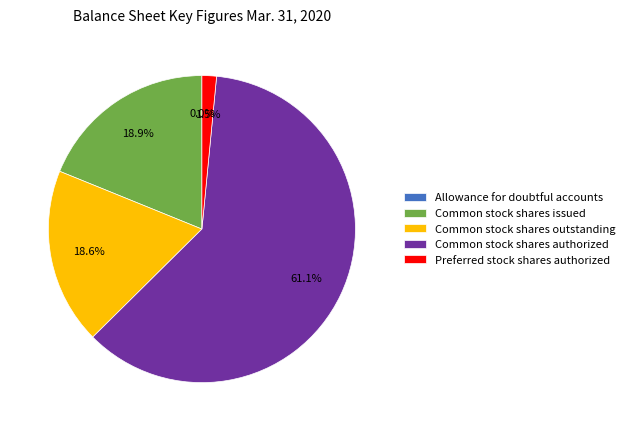

Which category has the biggest portion of the pie?

Common stock shares authorized